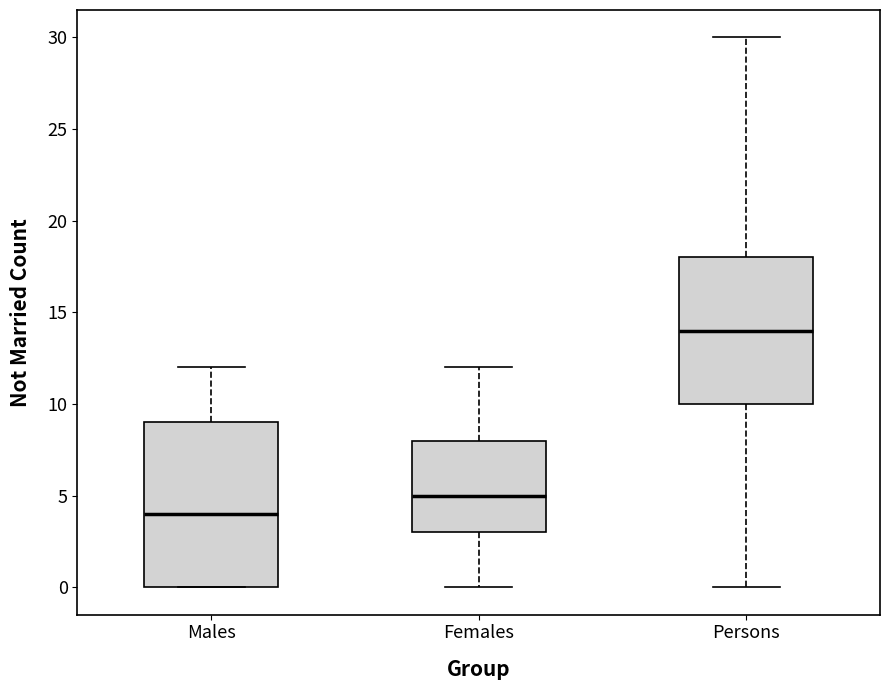

Reading left to right, transcribe this box plot: for each box, give where its median line is, the range the box spans, and where its two whiskers end, as read against the y-axis. The values are not printed on the chart, so give them approximately, as read against the axis.

Males: median 4, box 0 to 9, whiskers 0 to 12
Females: median 5, box 3 to 8, whiskers 0 to 12
Persons: median 14, box 10 to 18, whiskers 0 to 30